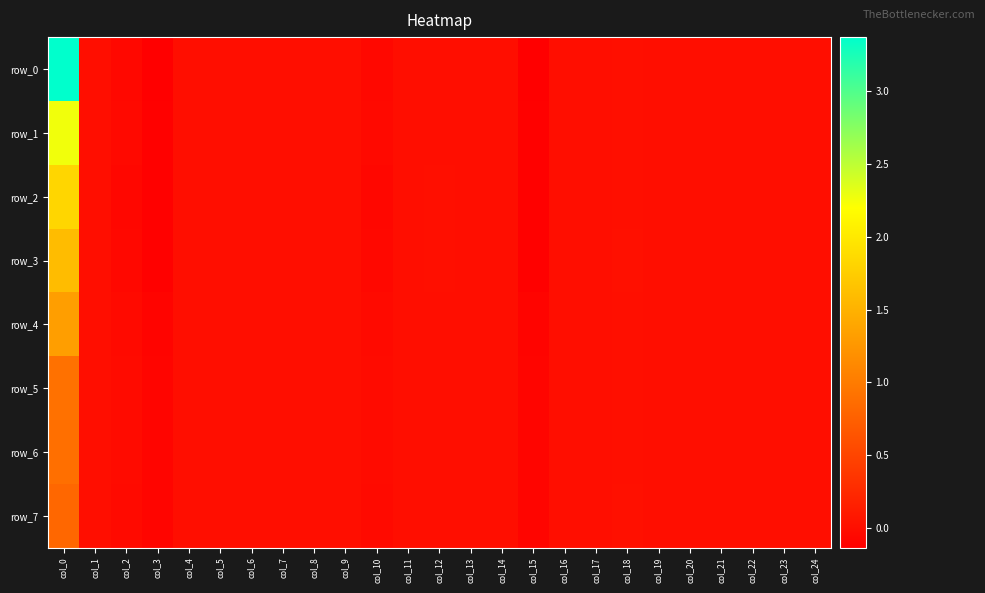

Where does the row_3 series first go above 0?

col_0